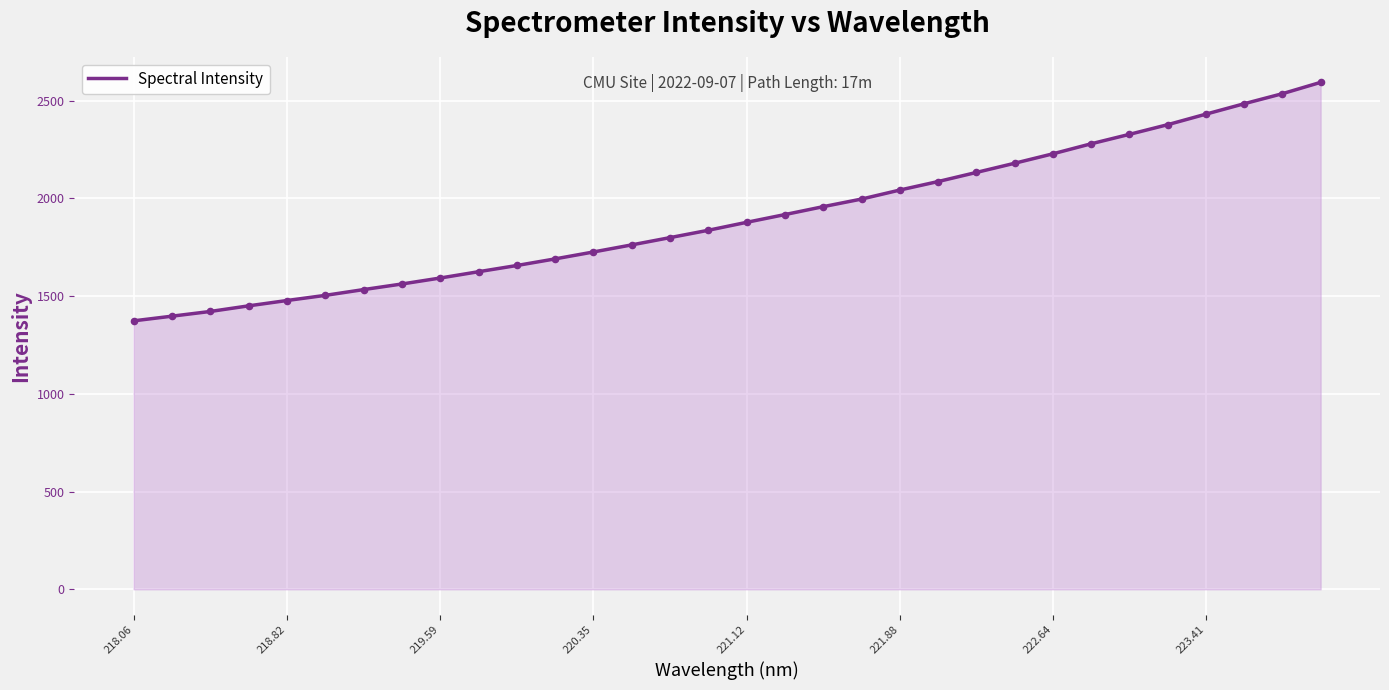

What is the smallest value displayed?

1373.8